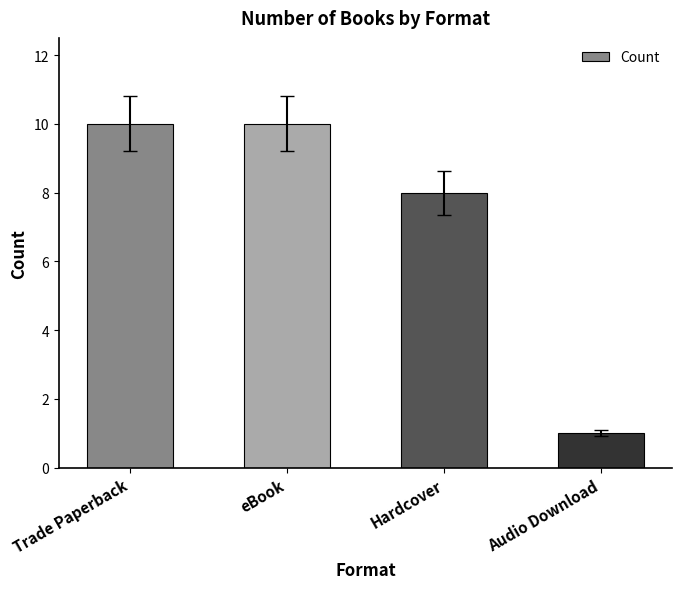

What position from the left is eBook?

2